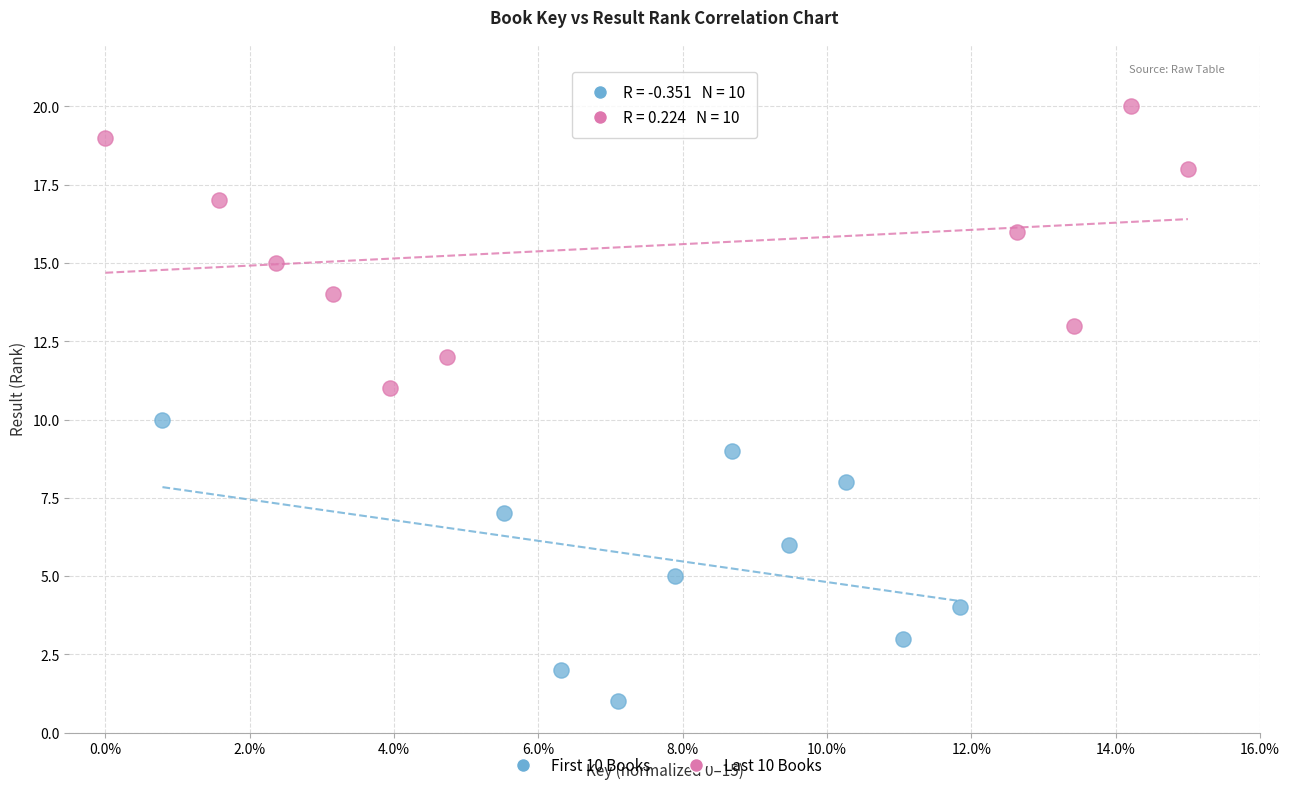

Which series reaches the minimum Y coordinate?

First 10 Books